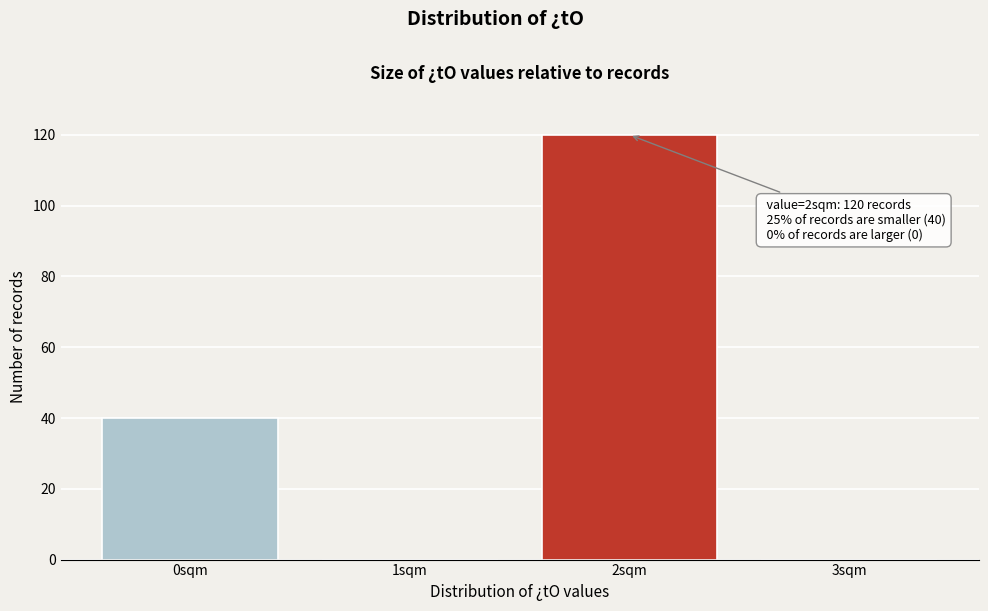

Reading right to left, transcribe all the data shown in this chart.

3sqm=0	2sqm=120	1sqm=0	0sqm=40